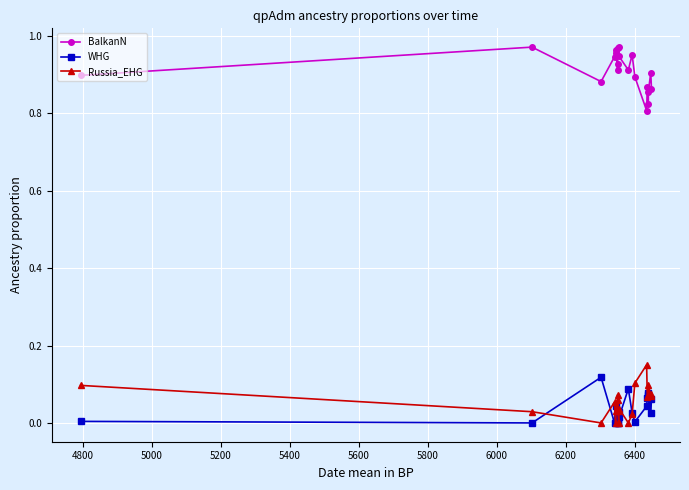

Count the Russia_EHG values in the range 0 to 1.

20